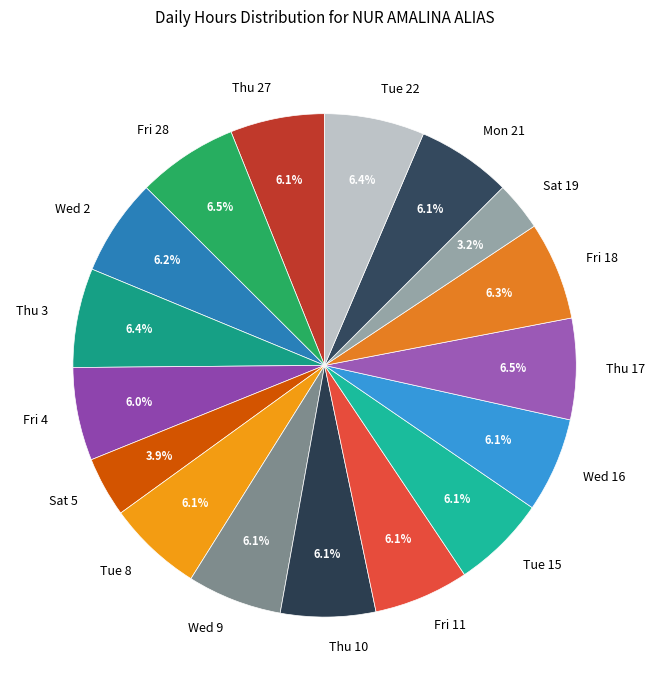

To the nearest percent, what is the average slice percentage?

6%